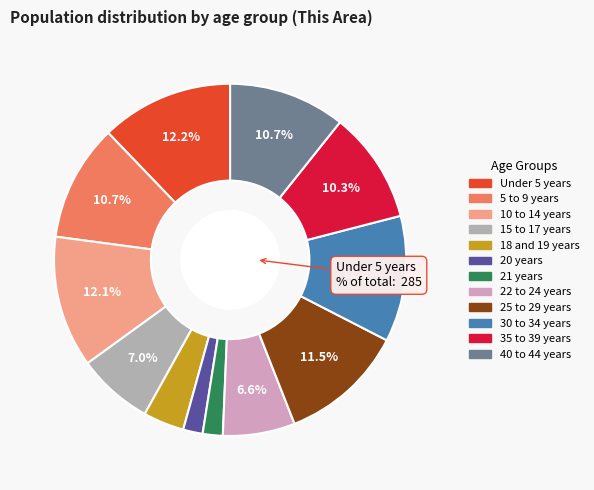

Is there a majority slice in this chart?

No